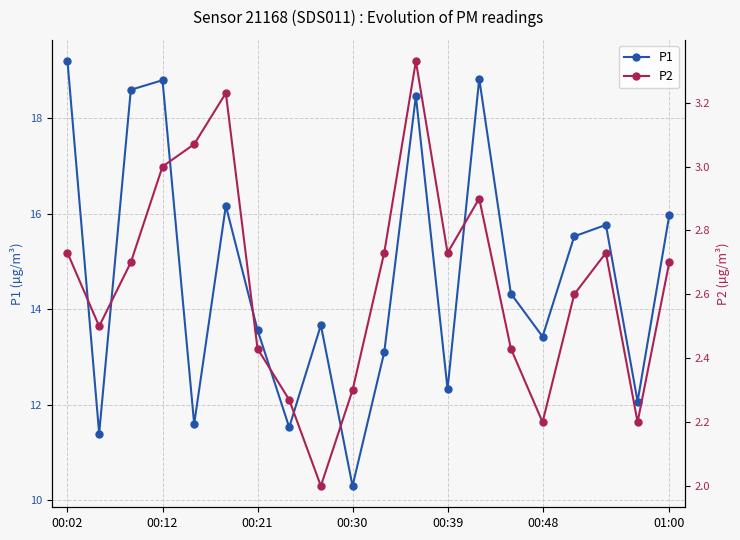

True or false: P1 has a value of 12.3 at 00:39.

True